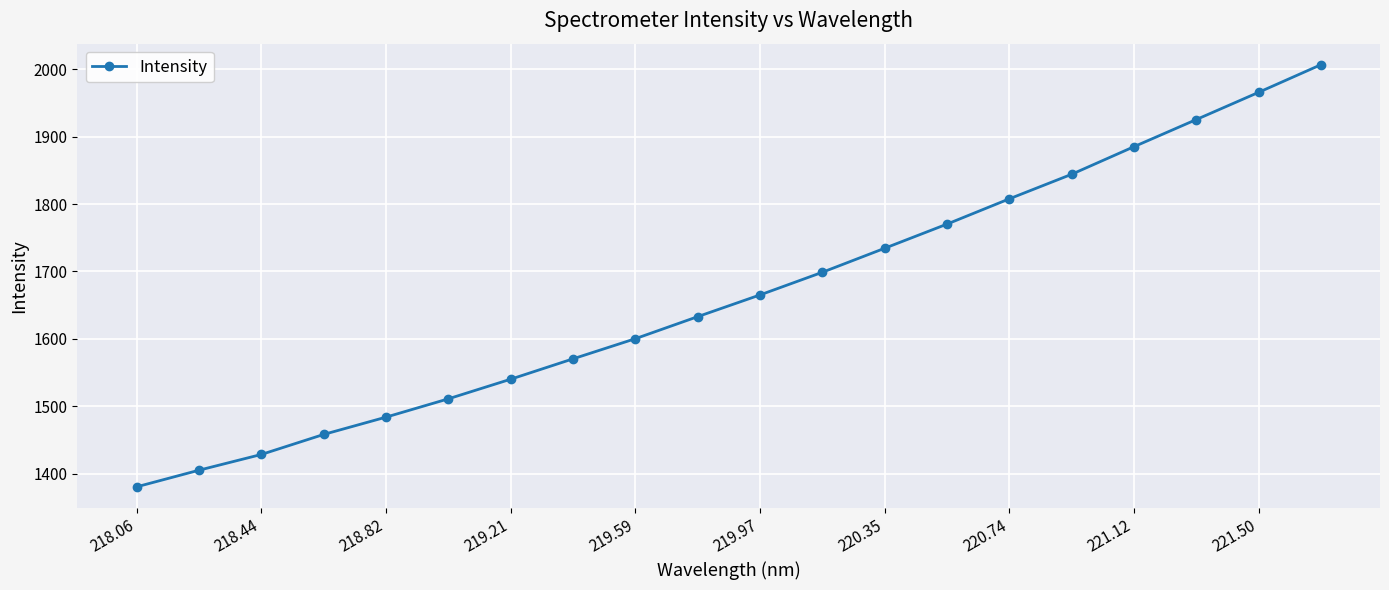

What is the value of the 5th point from the left?

1483.8